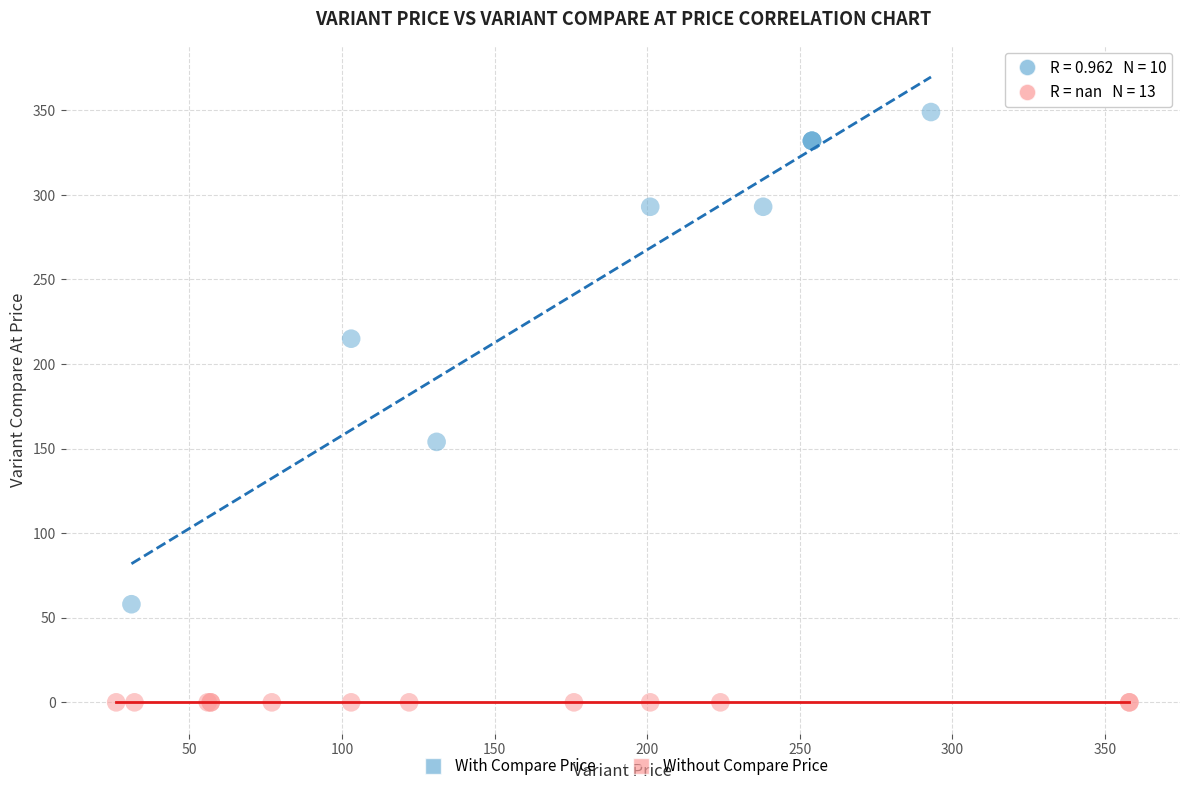

Which series reaches the minimum Y coordinate?

Without Compare Price